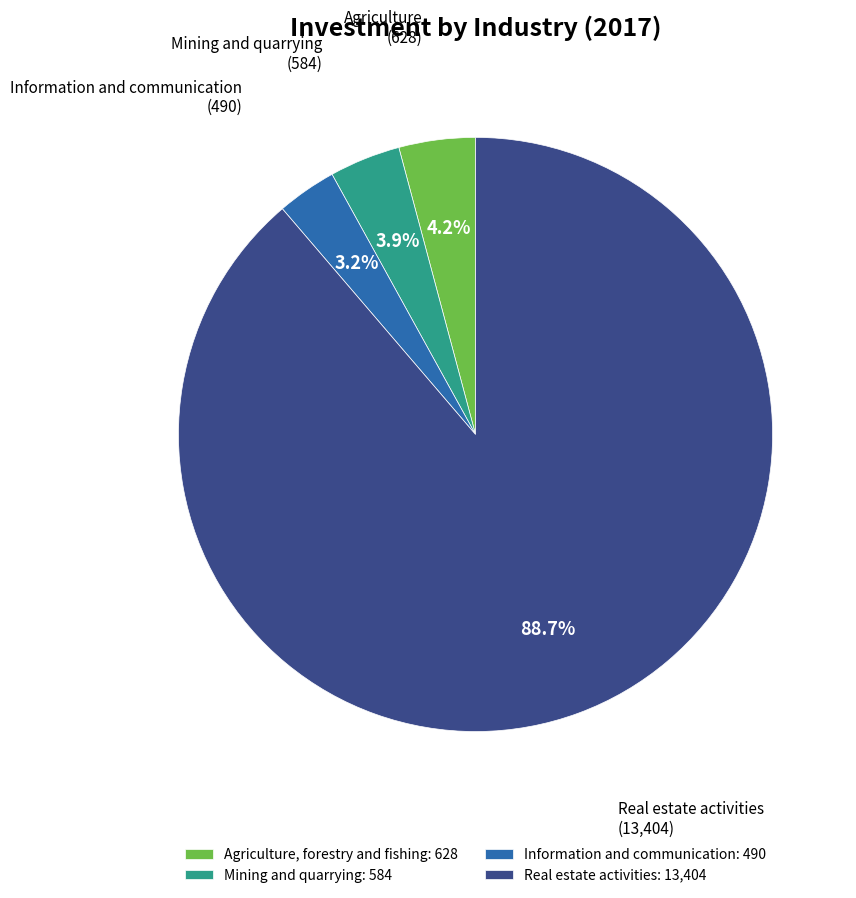

Rank the categories by value from highest to lowest.

Real estate activities, Agriculture, forestry and fishing, Mining and quarrying, Information and communication